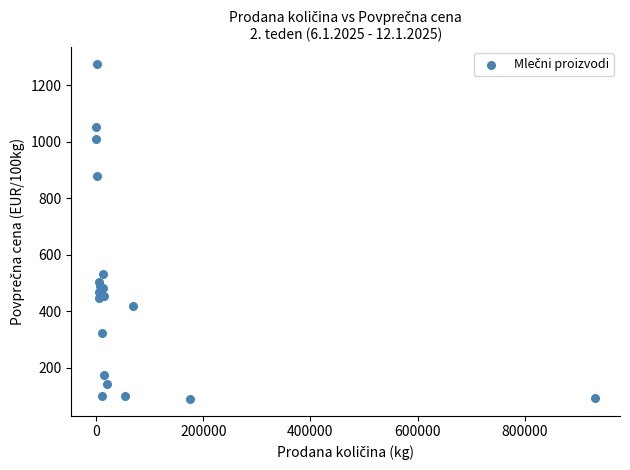

What Y value in the scatter plot is closest to 681?

529.7